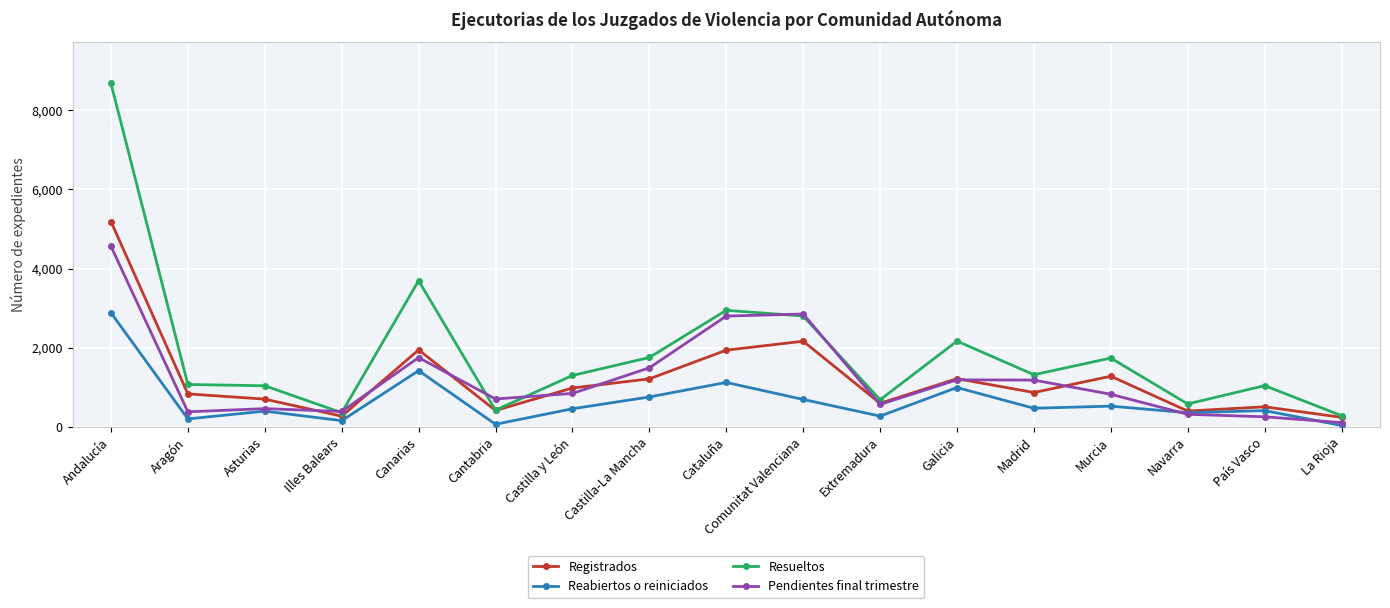

What is the label of the 14th point from the right?

Illes Balears